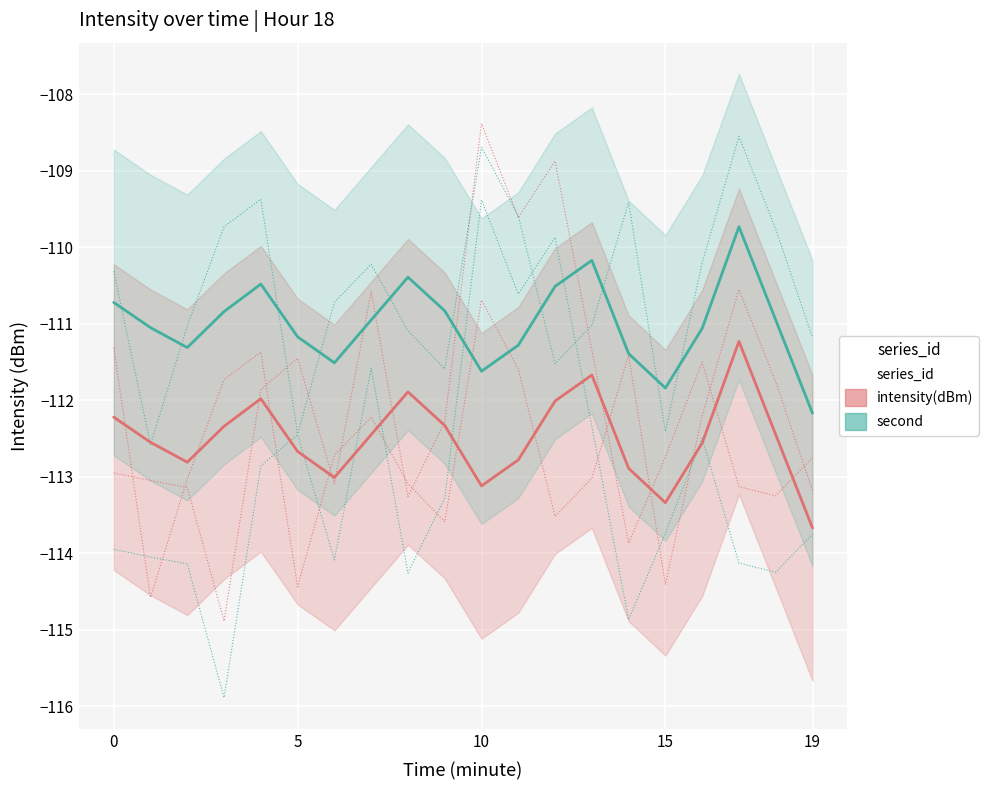

What is the greatest value displayed?

-109.7